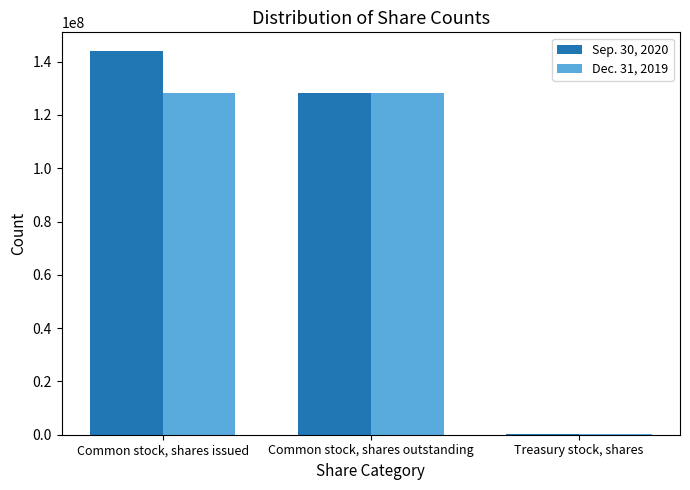

Which series has the widest spread of values?

Sep. 30, 2020